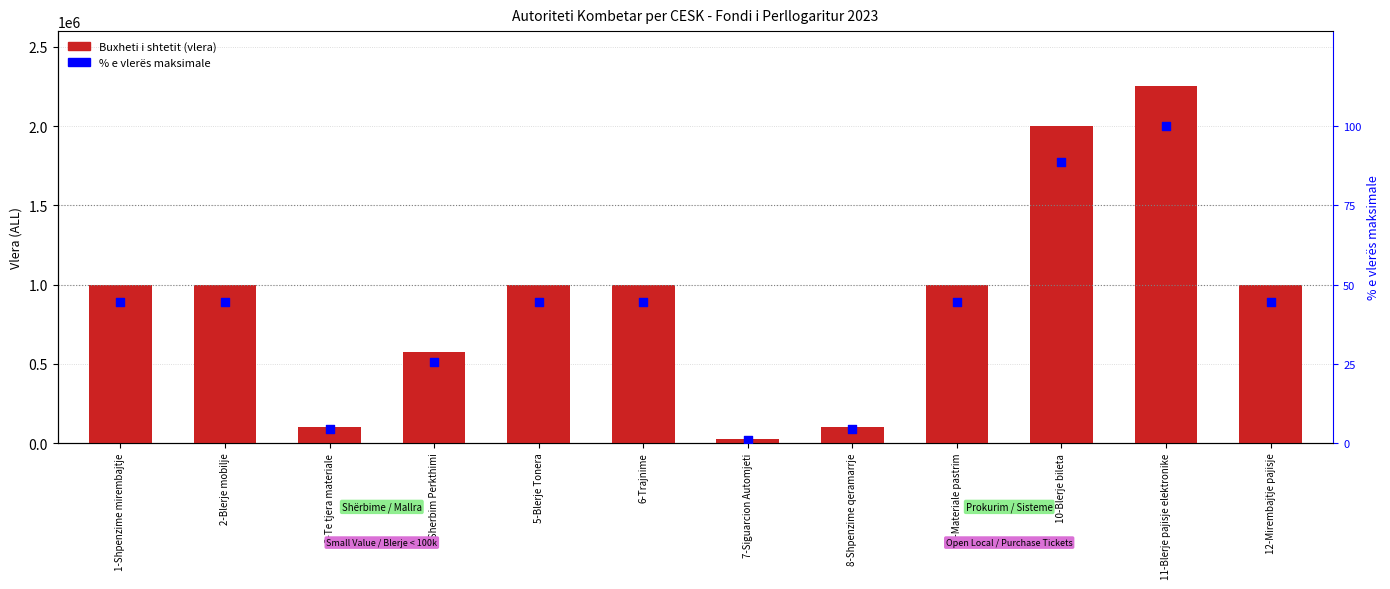

At how many categories does at least one series exceed 2117524?

1